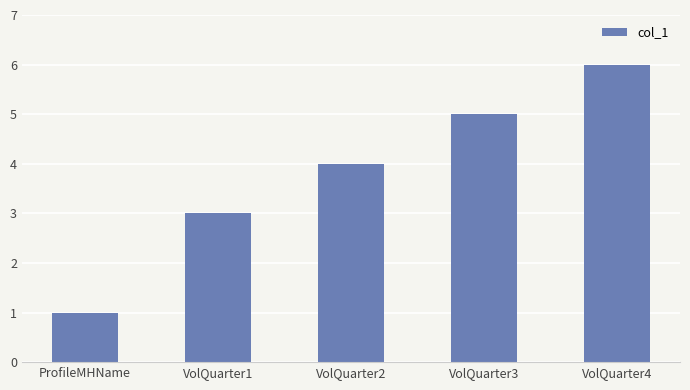

What is the label of the 2nd bar from the left?

VolQuarter1